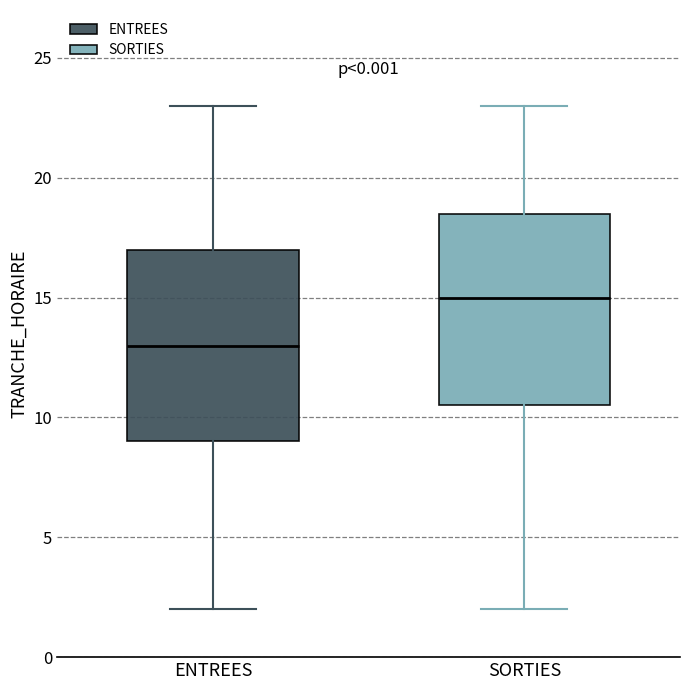

Which box's median line is the lowest?

ENTREES